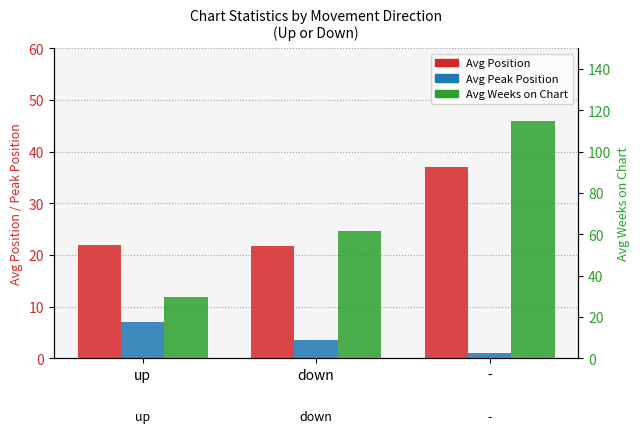

How many series are shown in this chart?

3